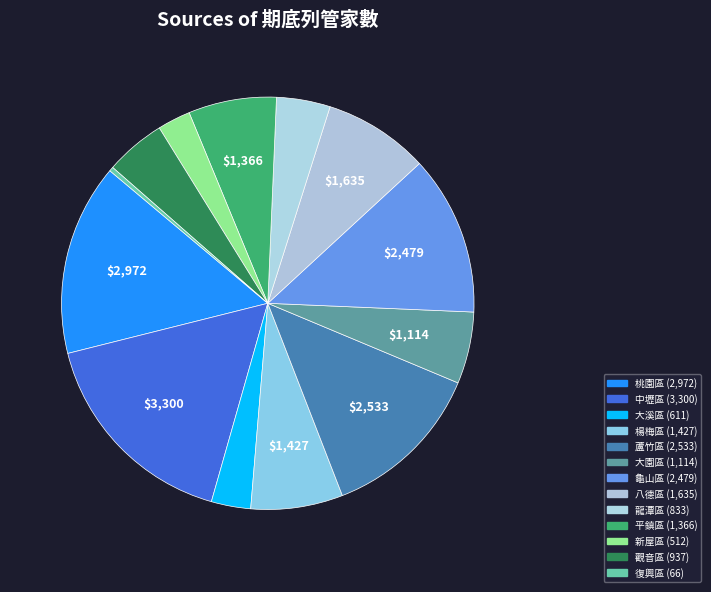

How many segments does this pie chart have?

13